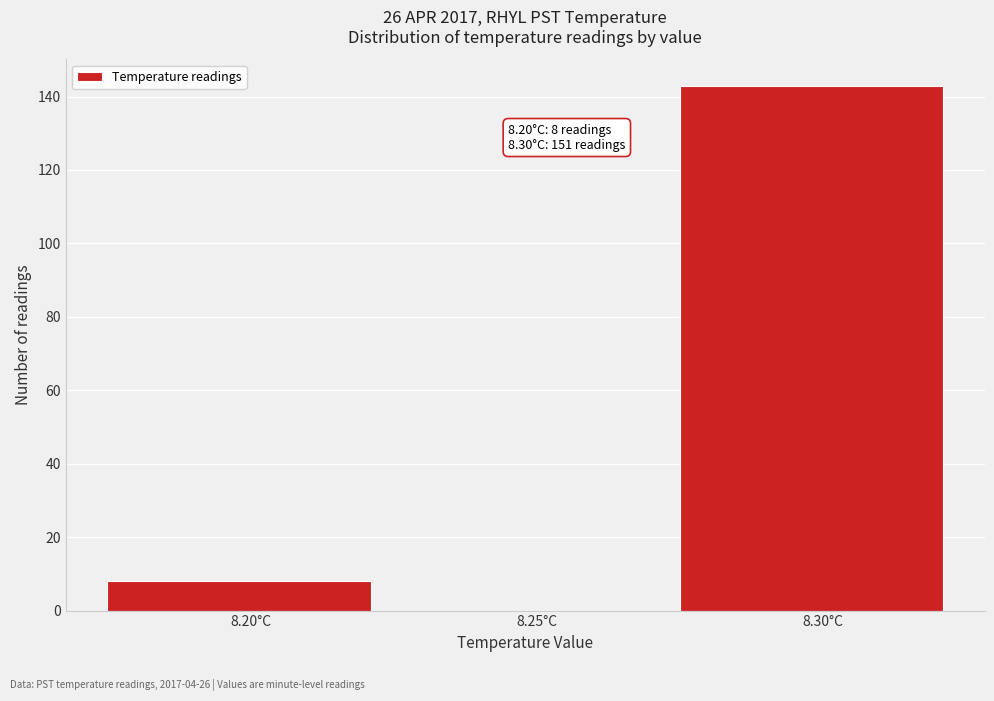

Over which range of the x-axis is the bar tallest?

8.275 to 8.325